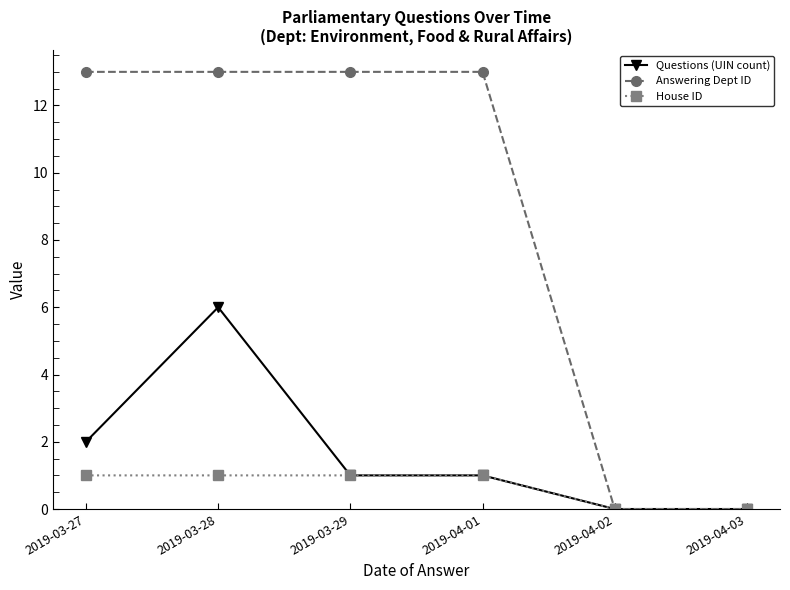

True or false: House ID has more than 2 points higher than both neighbors.

False